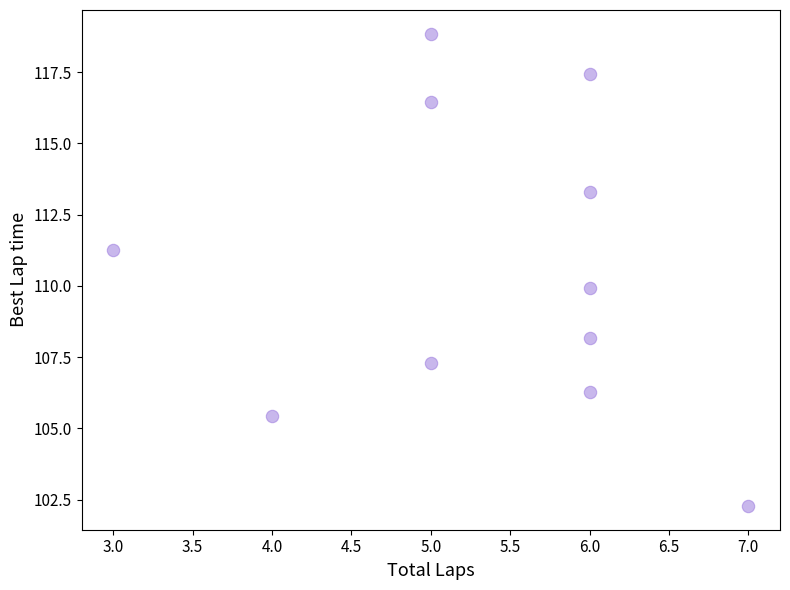

What is the range of Y values (max minus min)?

16.6